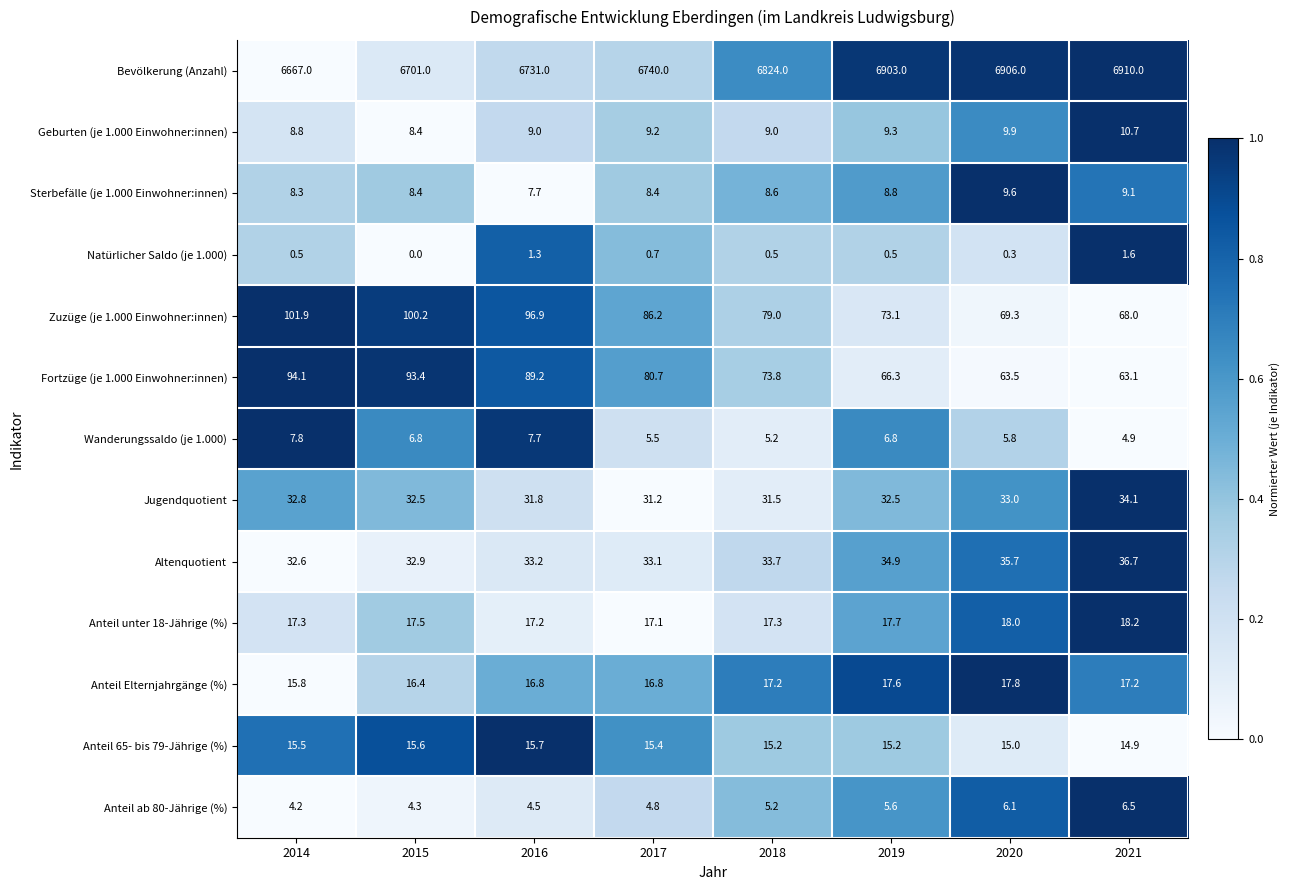

How many distinct data groups are displayed?

13